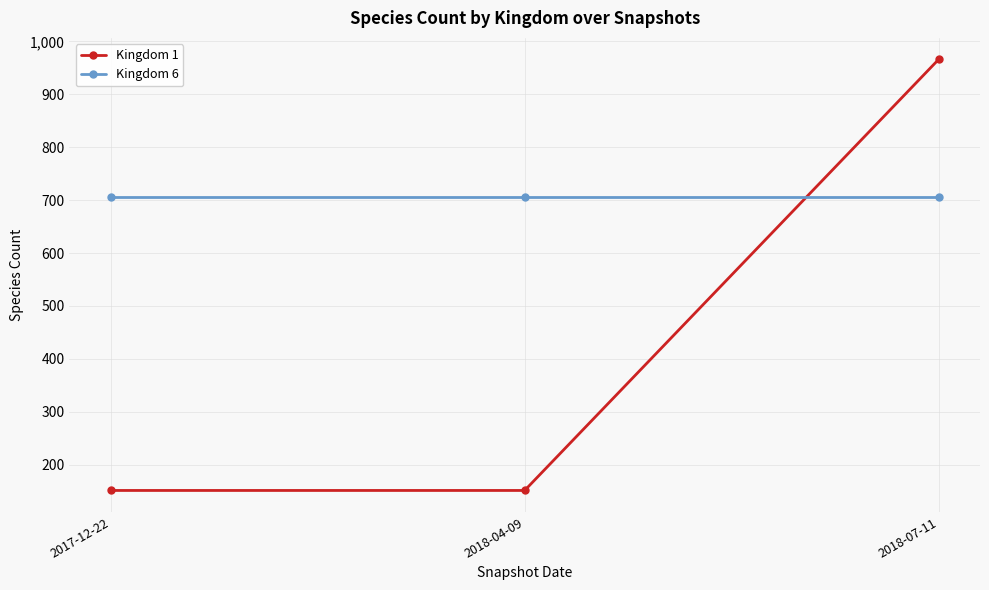

What value does the Kingdom 1 series have at 2018-07-11?

966